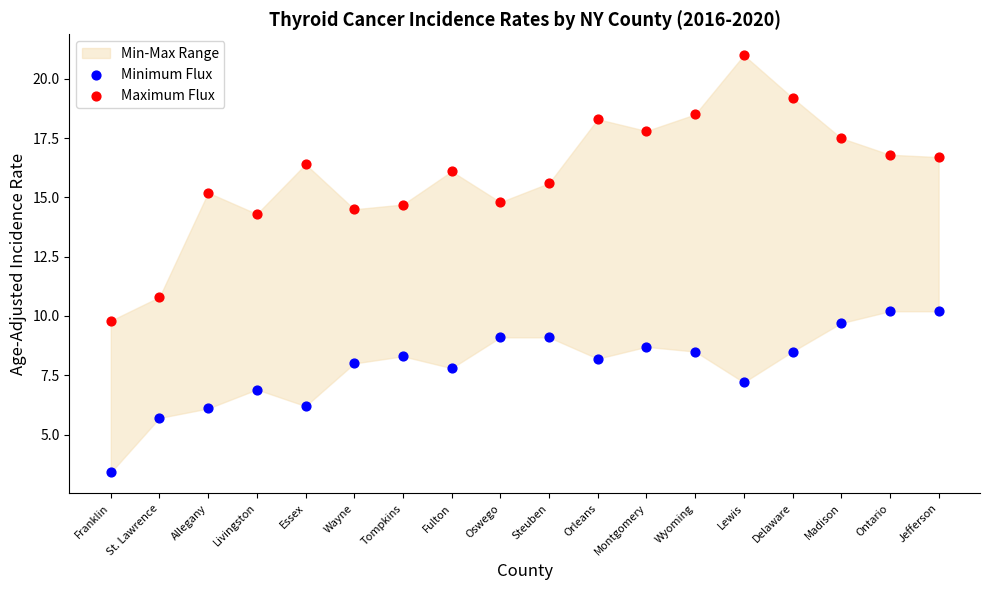

Which series contains the lowest Y value?

Minimum Flux